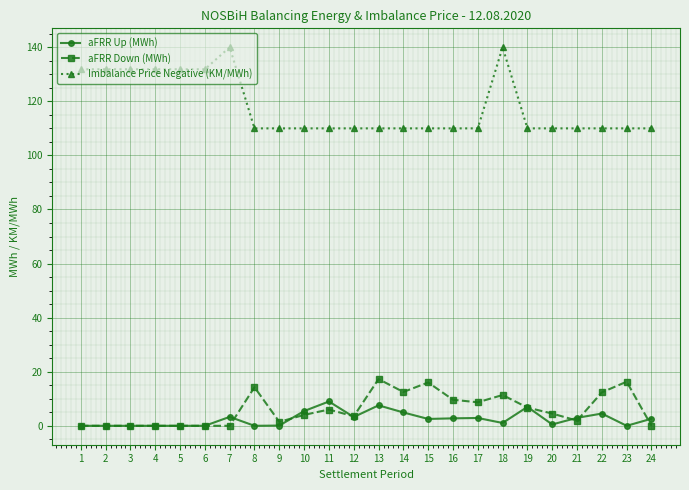

The value of aFRR Up (MWh) at 23 is 5.1. True or false?

False